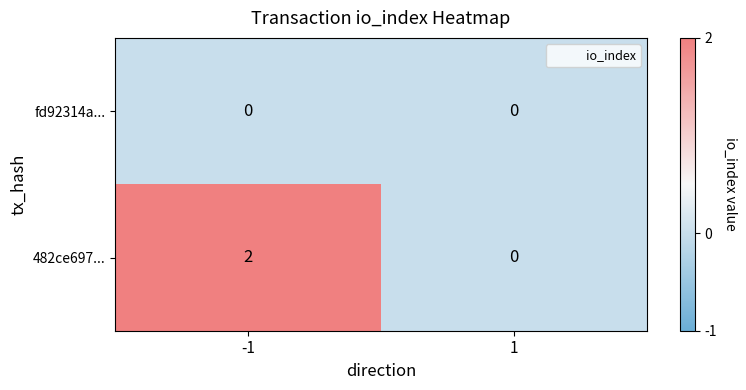

Reading left to right, extract all data points from this chart.

fd92314a...: -1=0	1=0
482ce697...: -1=2	1=0